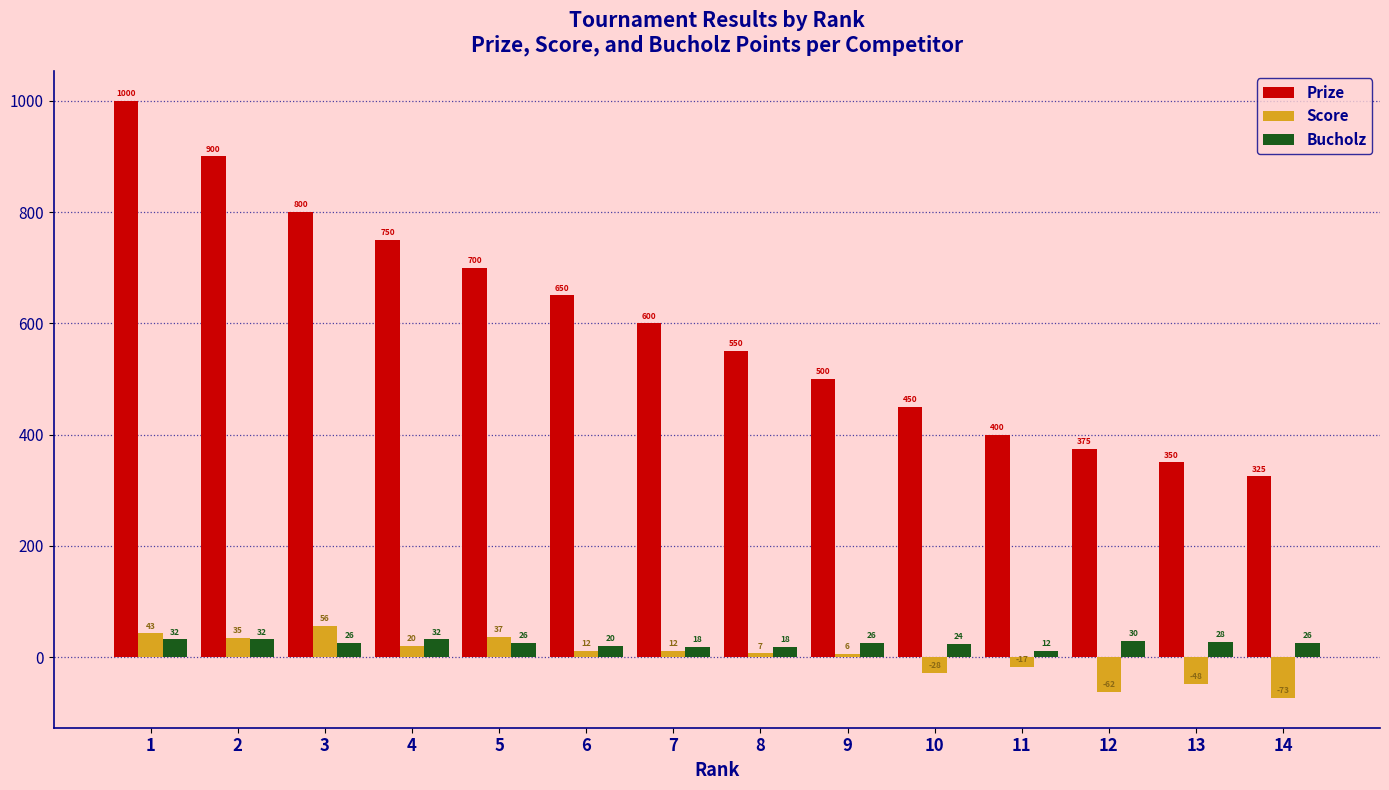

At which label is Prize closest to 662?

6